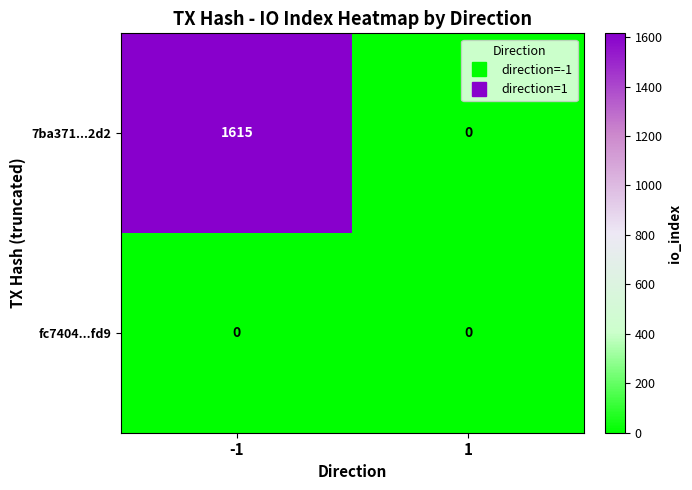

Is the value of fc7404...fd9 at -1 greater than the value of 7ba371...2d2 at -1?

No